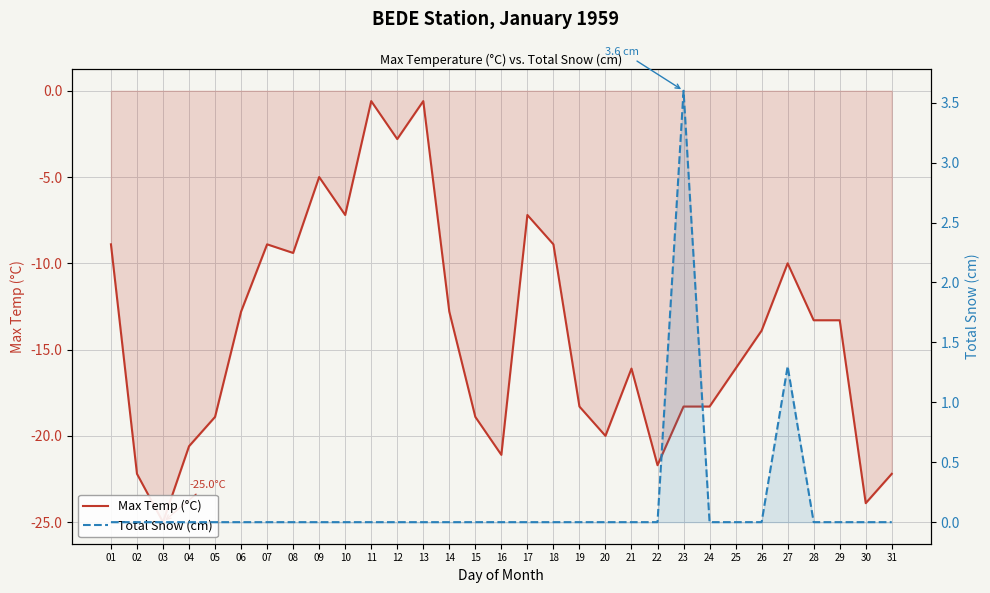

Which series has the widest spread of values?

Max Temp (°C)